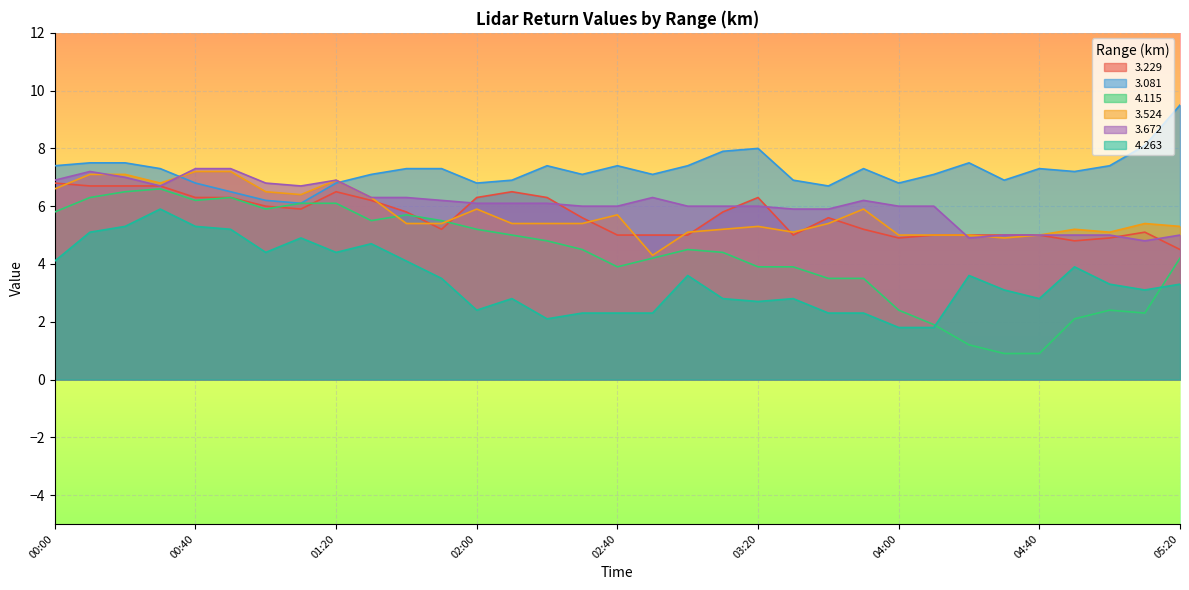

How many data points in 4.263 are above 3?

19